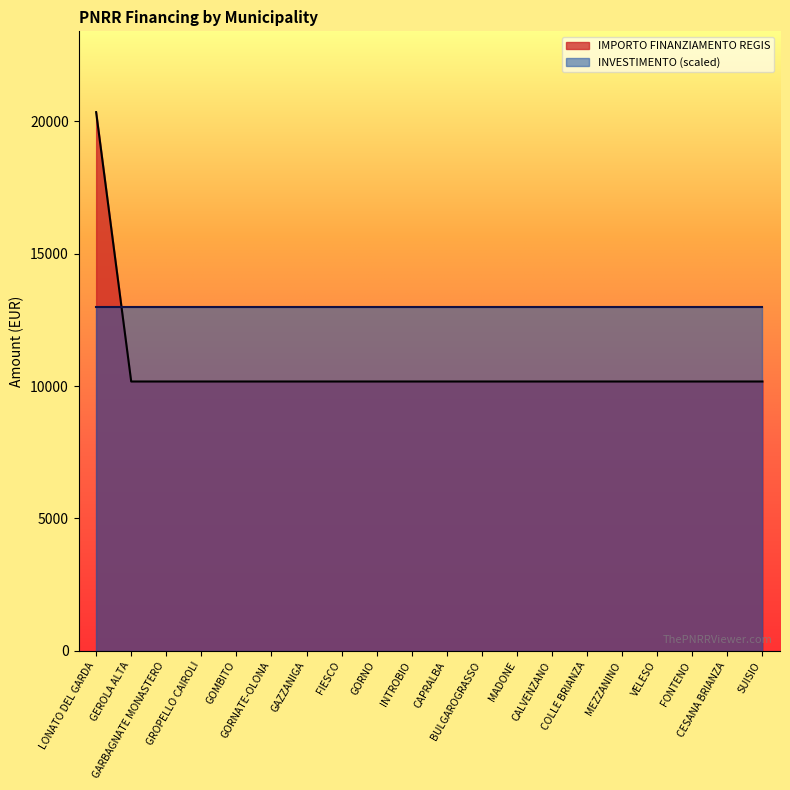

What is the sum of the values at GAZZANIGA and CALVENZANO?

20344